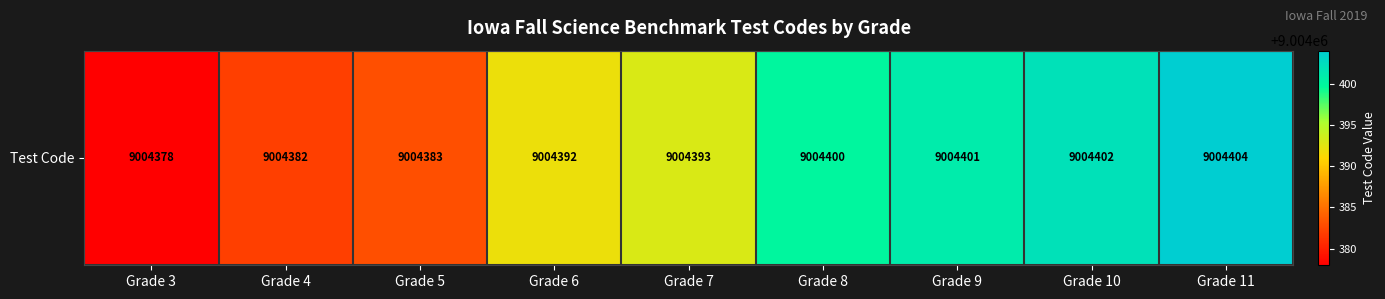

Read the value at Grade 9.

9004401